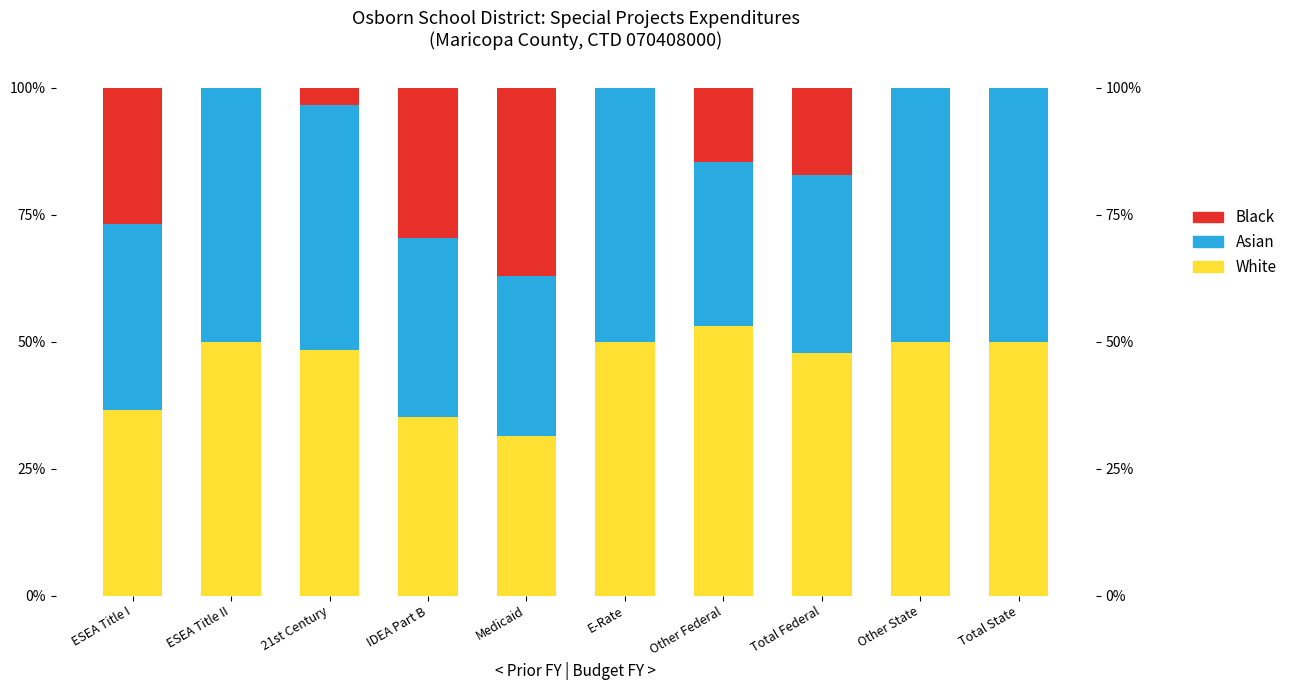

How many data points in Asian are above 48?

5